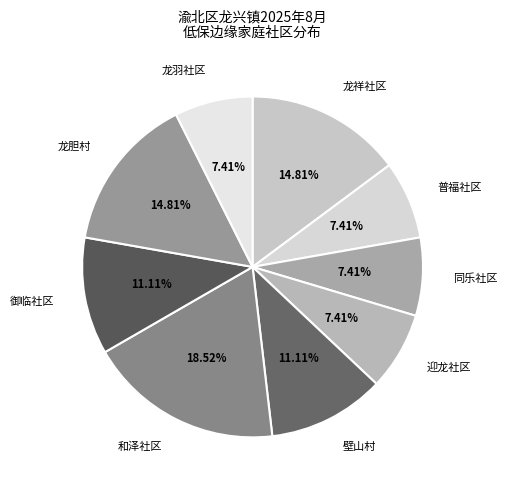

Combined, do 和泽社区 and 壁山村 account for over 50%?

No